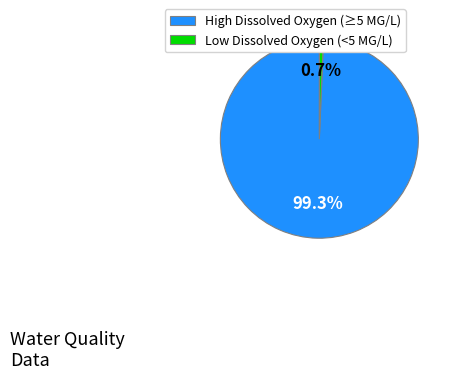

Which category accounts for the majority?

High Dissolved Oxygen (≥5 MG/L)